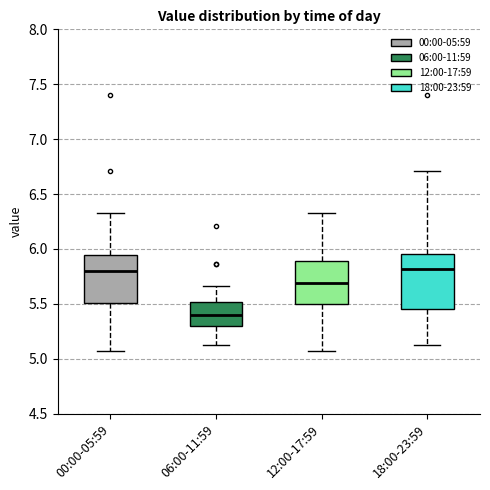

Reading left to right, read every box against the y-axis: the position of its median line, the range the box covers, and the ends of its whiskers. The values are not printed on the chart, so give them approximately, as read against the axis.

00:00-05:59: median 5.80, box 5.50 to 5.95, whiskers 5.05 to 6.35
06:00-11:59: median 5.40, box 5.30 to 5.50, whiskers 5.15 to 5.65
12:00-17:59: median 5.70, box 5.50 to 5.90, whiskers 5.05 to 6.35
18:00-23:59: median 5.80, box 5.45 to 5.95, whiskers 5.15 to 6.70